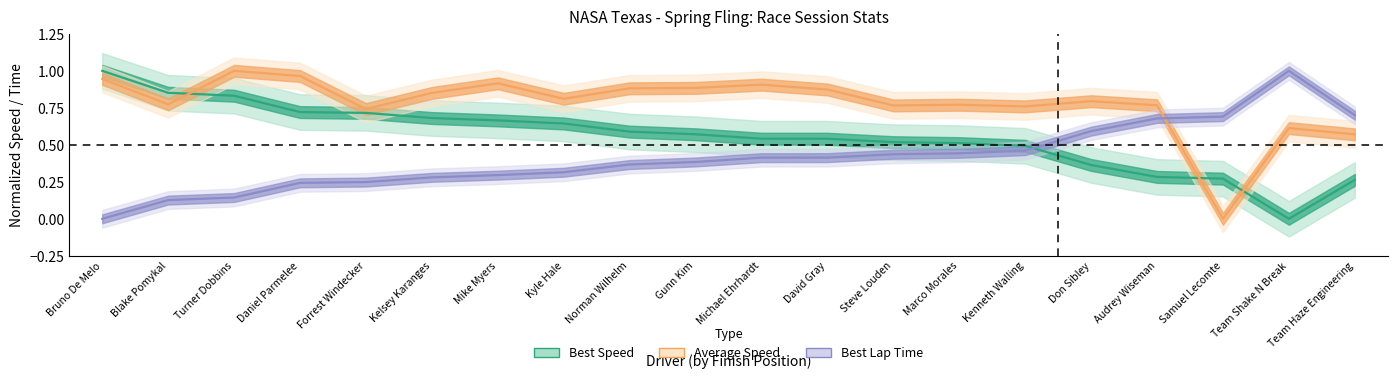

What is the label of the 15th point from the left?

Kenneth Walling